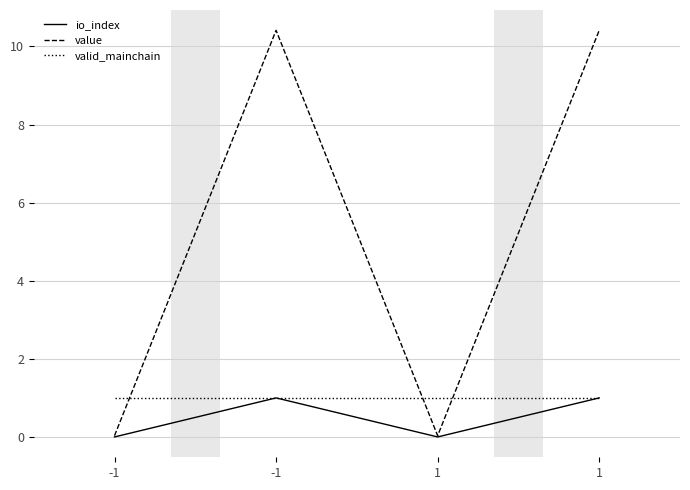

Which series has the largest total across all categories?

value